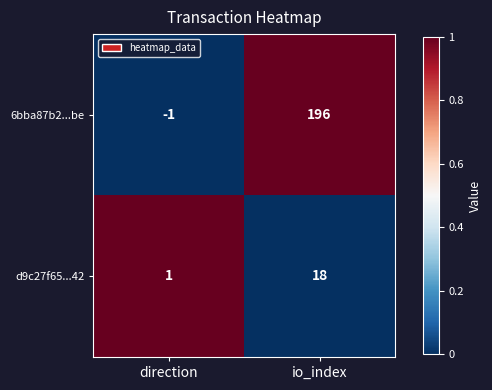

At io_index, list the series in order from largest to smallest.

6bba87b2...be, d9c27f65...42